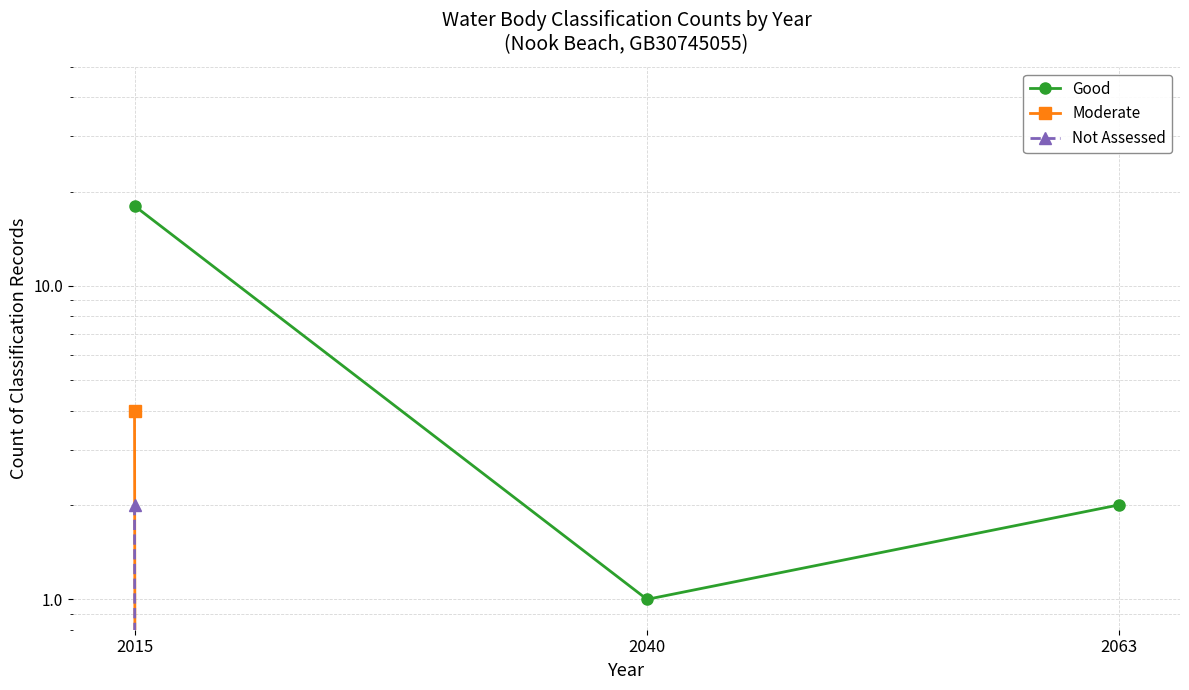

Is it true that Moderate equals 2 at 2040?

False